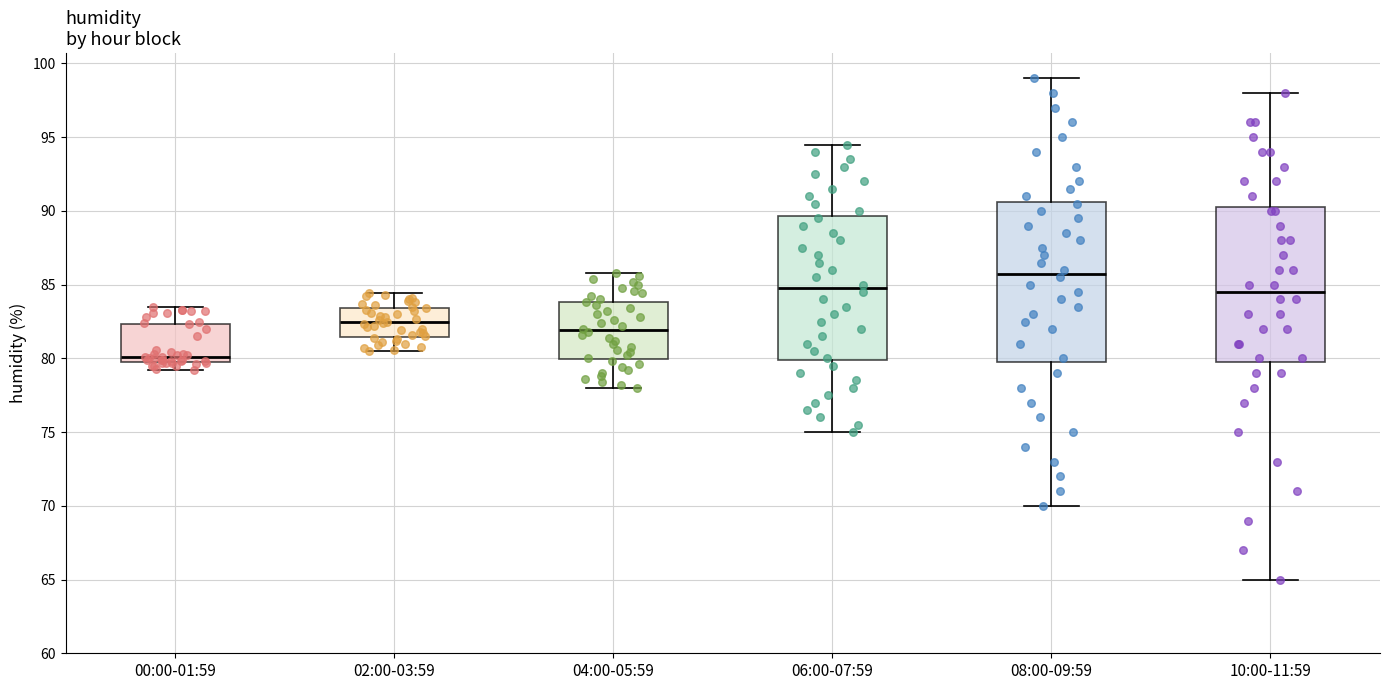

Reading left to right, transcribe this box plot: for each box, give where its median line is, the range the box spans, and where its two whiskers end, as read against the y-axis. The values are not printed on the chart, so give them approximately, as read against the axis.

00:00-01:59: median 80.0 (just above the box's lower edge), box 80.0 to 82.5, whiskers 79.0 to 83.5
02:00-03:59: median 82.5, box 81.5 to 83.5, whiskers 80.5 to 84.5
04:00-05:59: median 82.0, box 80.0 to 84.0, whiskers 78.0 to 86.0
06:00-07:59: median 85.0, box 80.0 to 89.5, whiskers 75.0 to 94.5
08:00-09:59: median 86.0, box 80.0 to 90.5, whiskers 70.0 to 99.0
10:00-11:59: median 84.5, box 80.0 to 90.5, whiskers 65.0 to 98.0